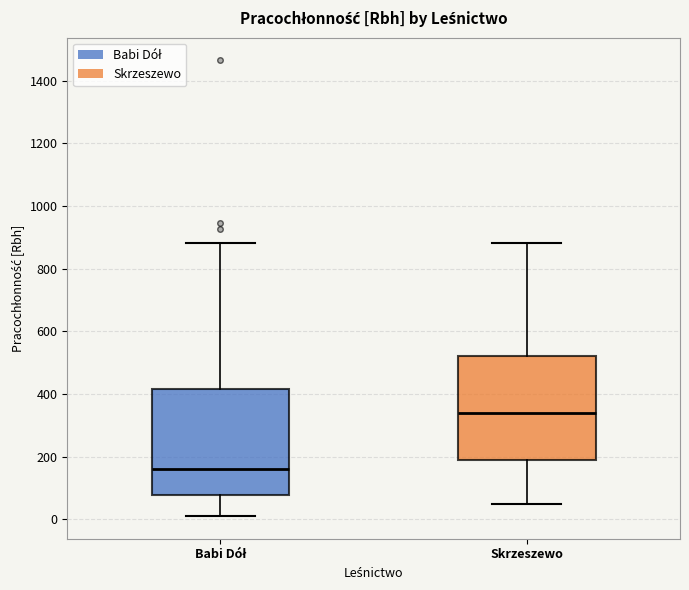

Where does the upper whisker of the box for Skrzeszewo end on the y-axis? The values are not printed on the chart, so give them approximately, as read against the axis.

880